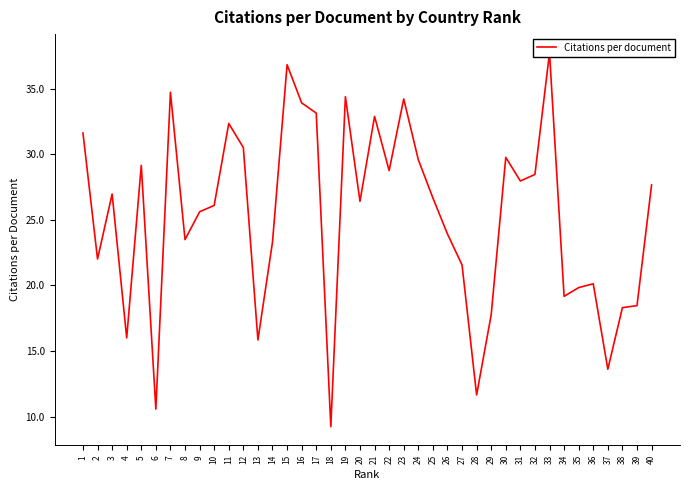

At which label does the data first exceed 26?

1